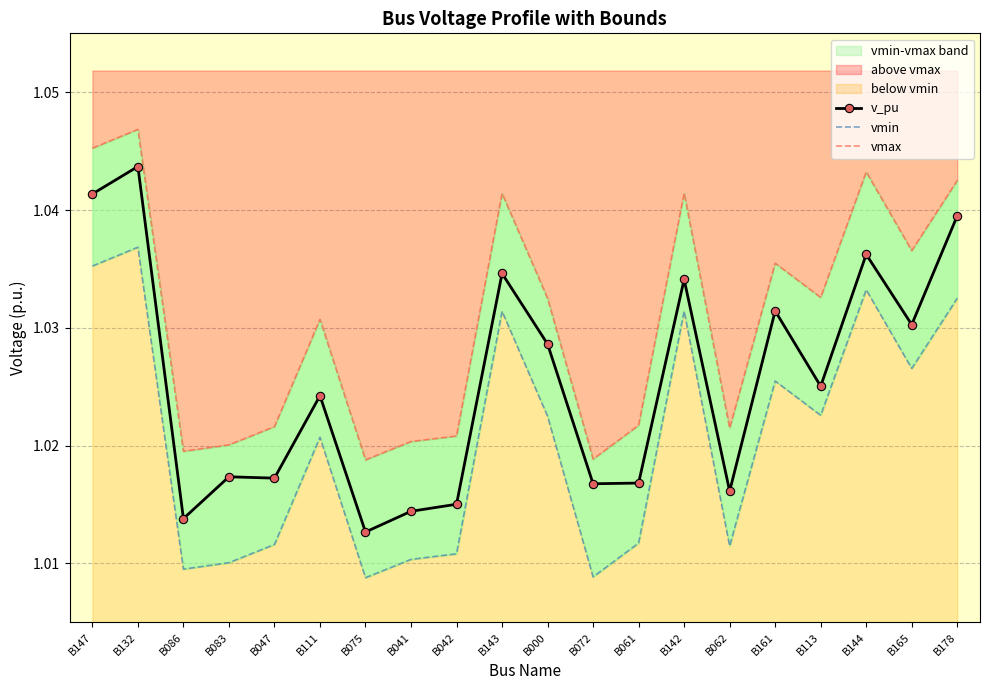

Reading right to left, extract all data points from this chart.

v_pu: 1.0	1.0	1.0	1.0	1.0	1.0	1.0	1.0	1.0	1.0	1.0	1.0	1.0	1.0	1.0	1.0	1.0	1.0	1.0	1.0
vmin: 1.0	1.0	1.0	1.0	1.0	1.0	1.0	1.0	1.0	1.0	1.0	1.0	1.0	1.0	1.0	1.0	1.0	1.0	1.0	1.0
vmax: 1.0	1.0	1.0	1.0	1.0	1.0	1.0	1.0	1.0	1.0	1.0	1.0	1.0	1.0	1.0	1.0	1.0	1.0	1.0	1.0